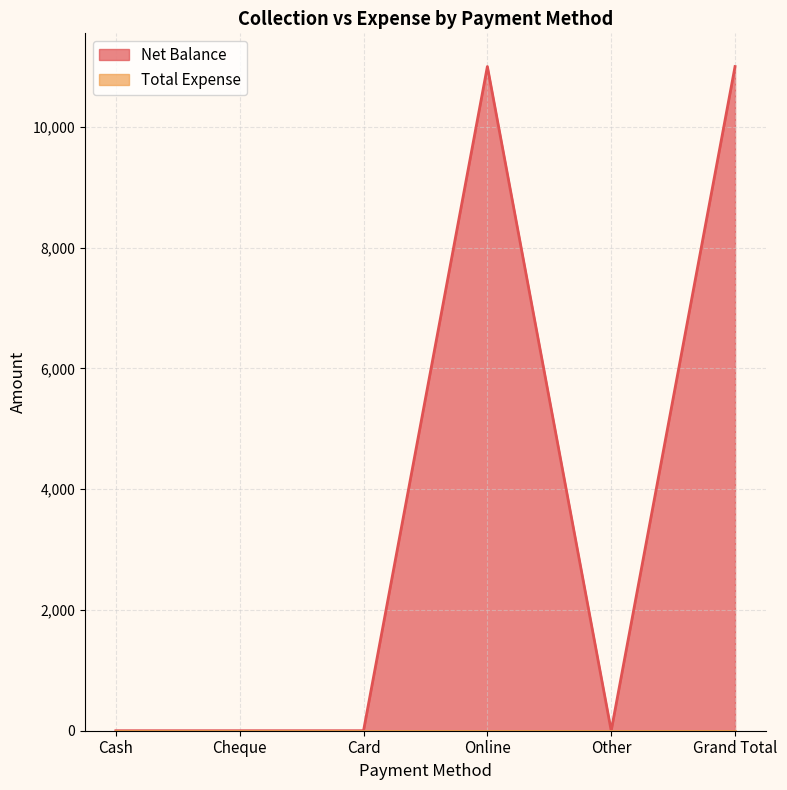

Reading left to right, extract all data points from this chart.

Cash=0	Cheque=0	Card=0	Online=11000	Other=0	Grand Total=11000